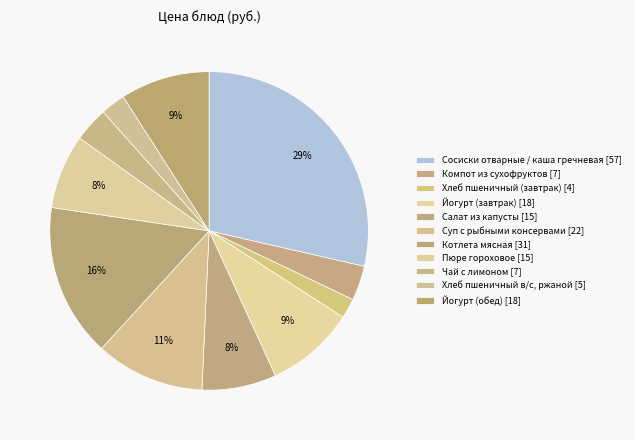

What is the ratio of the value at Хлеб пшеничный в/с, ржаной to the value at Йогурт (обед)?

0.3